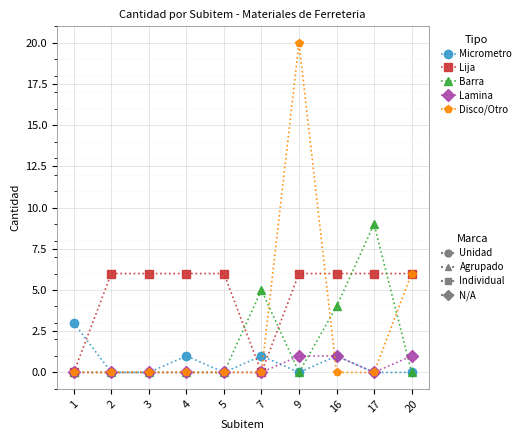

What is the maximum value shown in the chart?

20